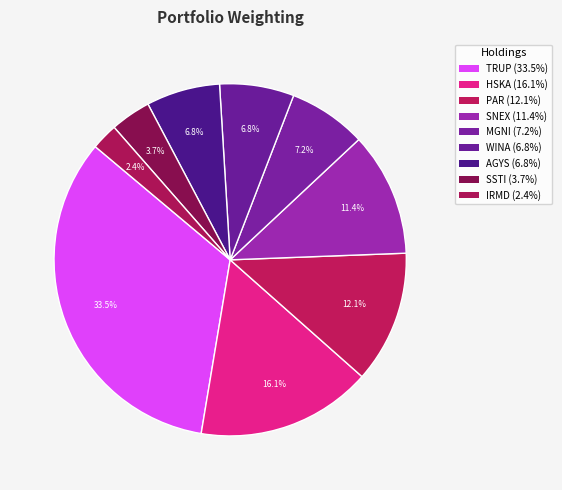

To the nearest percent, what is the average slice percentage?

11%